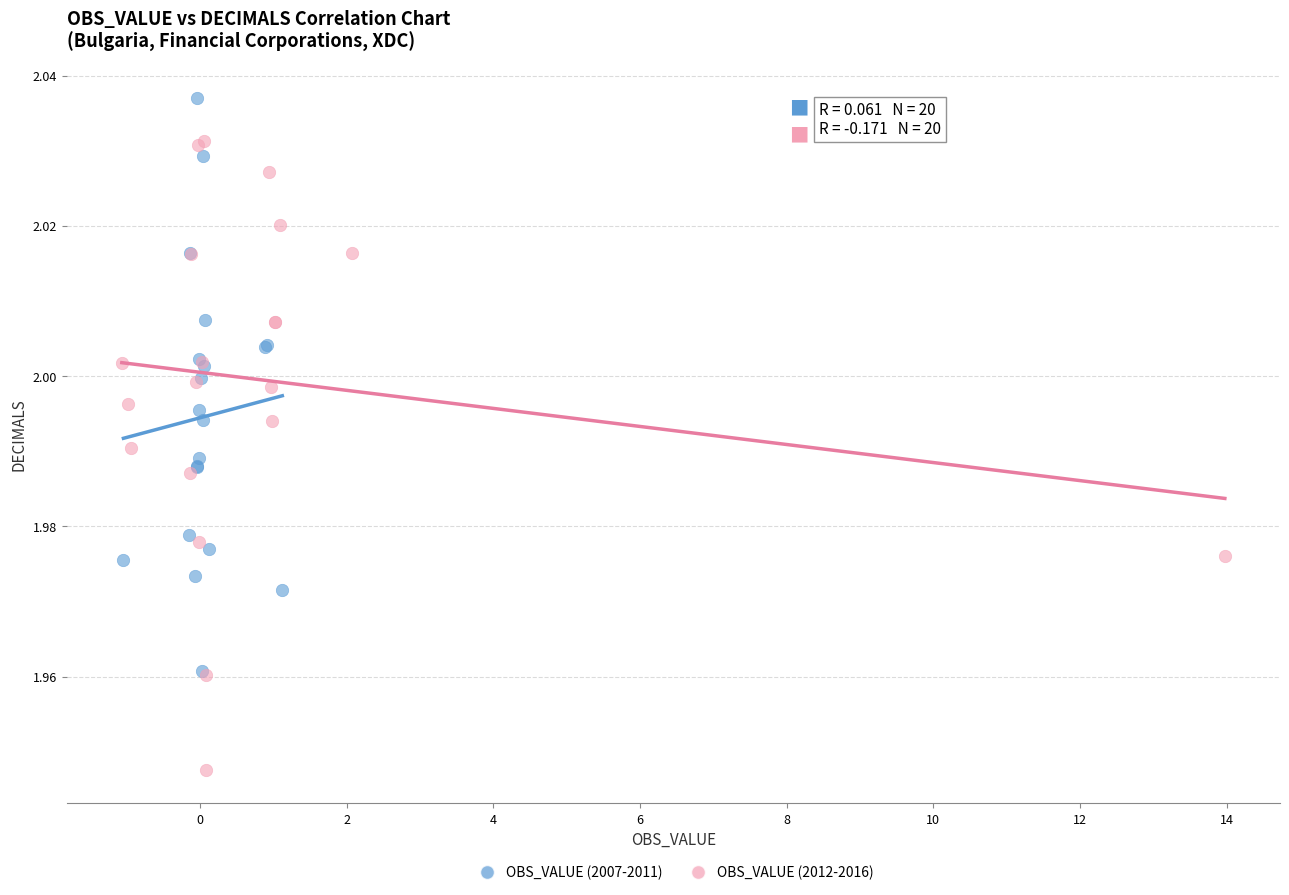

What are all the series names shown in the legend?

OBS_VALUE (2007-2011), OBS_VALUE (2012-2016)